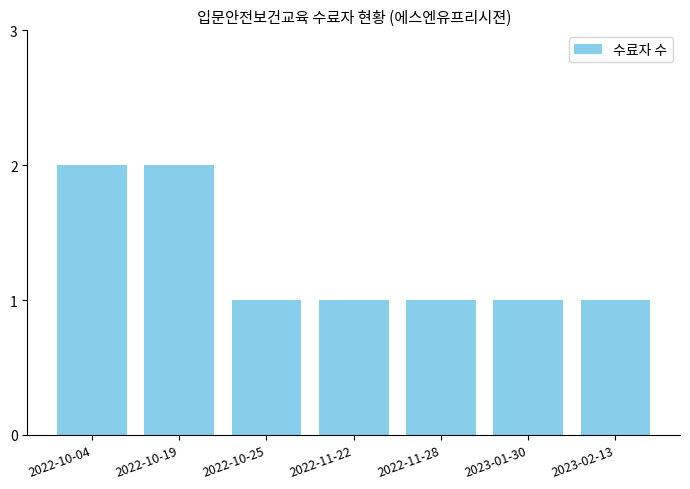

Read the value at 2022-11-28.

1